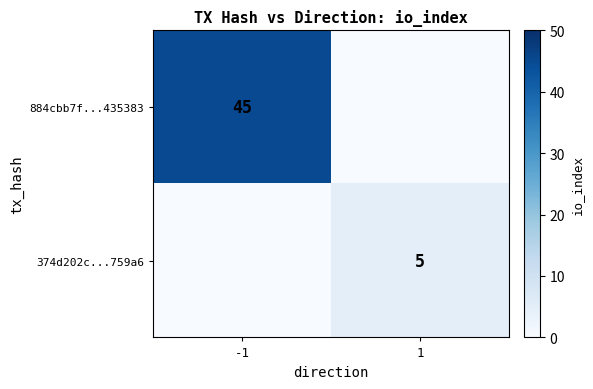

Is it true that 884cbb7f...435383 equals 15 at -1?

False